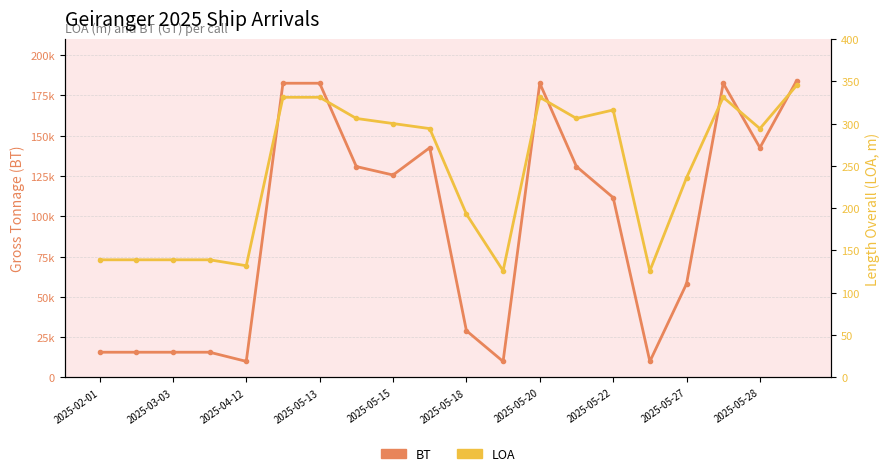

What is the difference between the second highest and second lowest values in the LOA series?

205